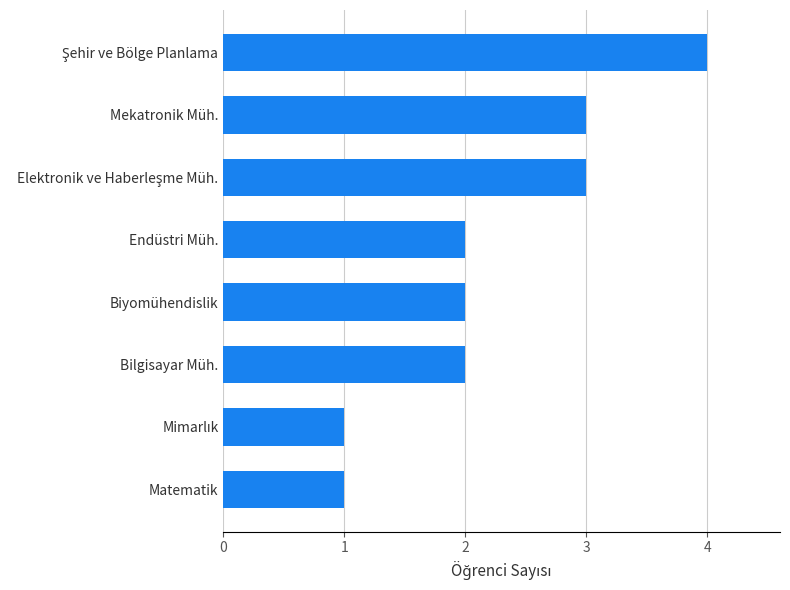

Count the values in the range 2 to 3.

5